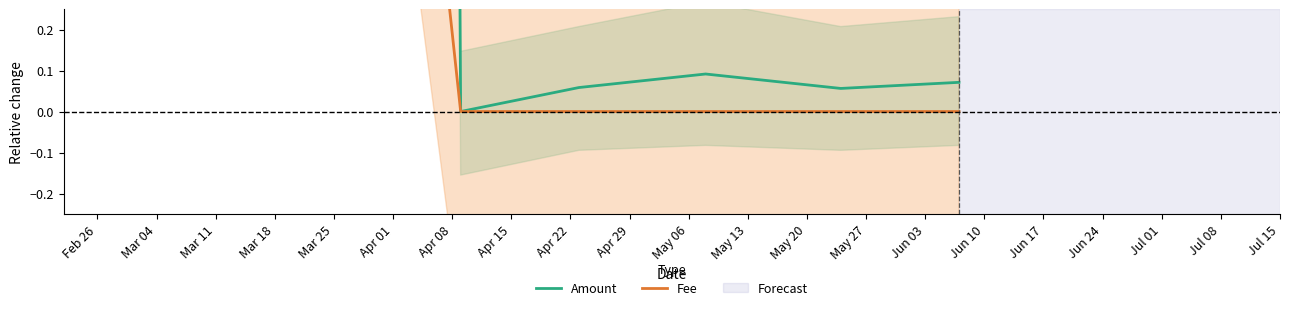

True or false: Amount and Fee intersect in this chart.

False